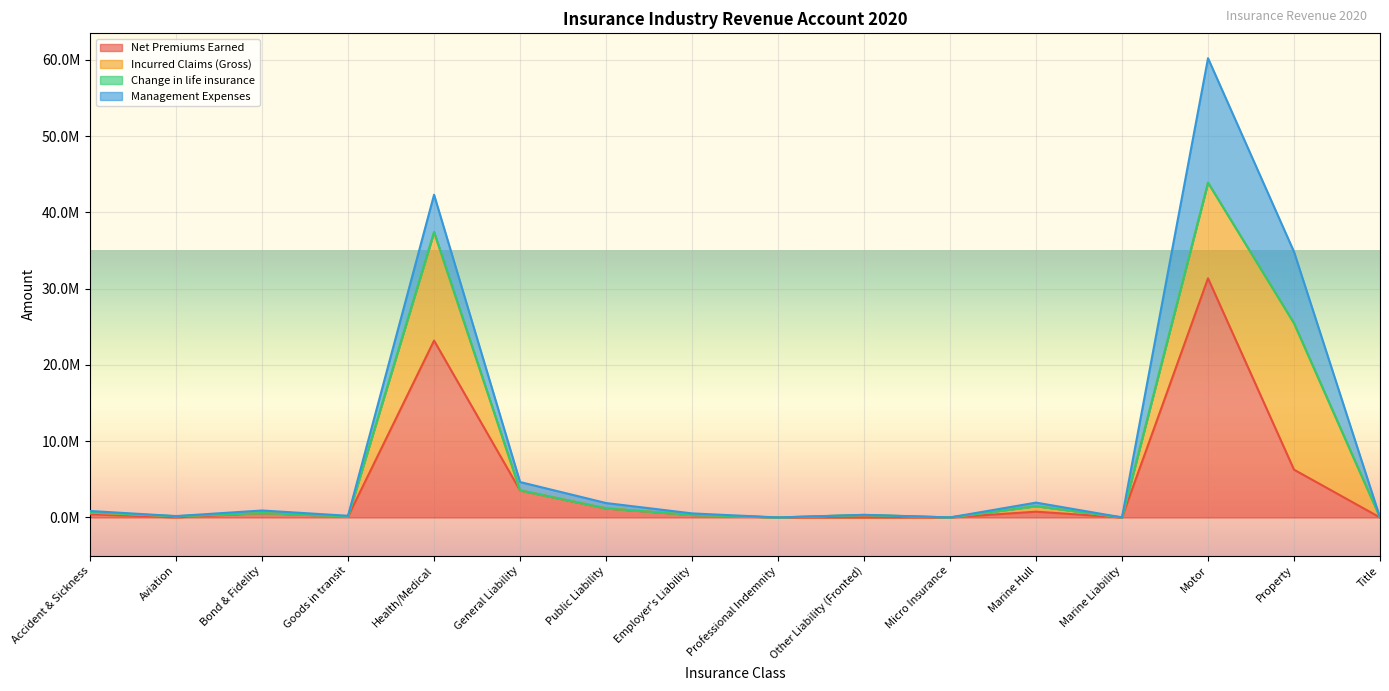

List the labels in order of Management Expenses value, smallest first.

Marine Liability, Title, Professional Indemnity, Micro Insurance, Other Liability (Fronted), Aviation, Goods in transit, Accident & Sickness, Employer's Liability, Bond & Fidelity, Marine Hull, Public Liability, General Liability, Health/Medical, Property, Motor